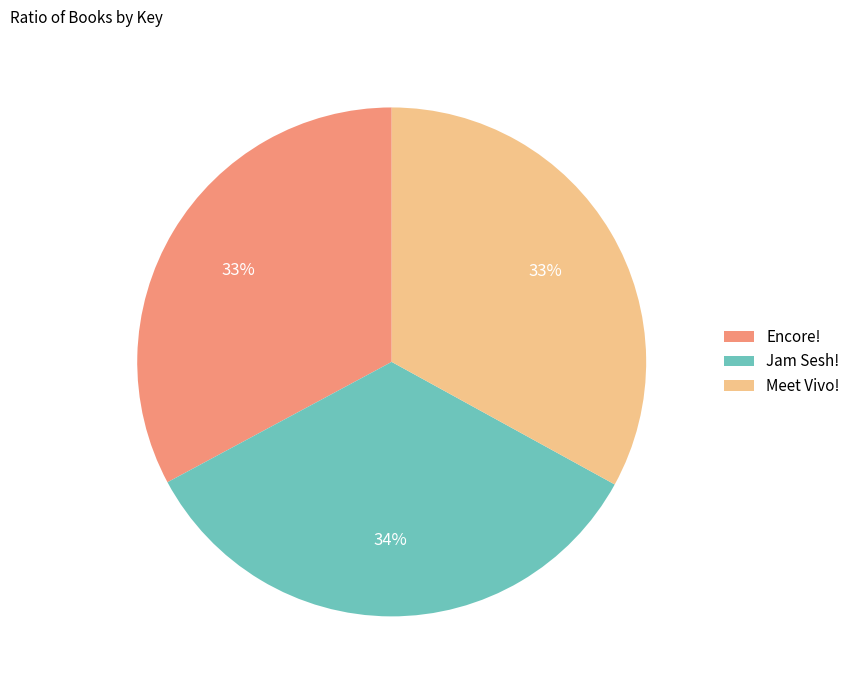

To the nearest percent, what portion does Meet Vivo! represent?

33%